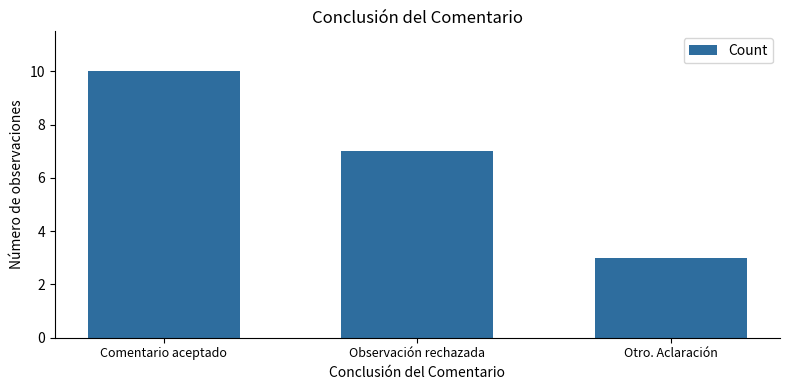

The value at Otro. Aclaración is 3. True or false?

True